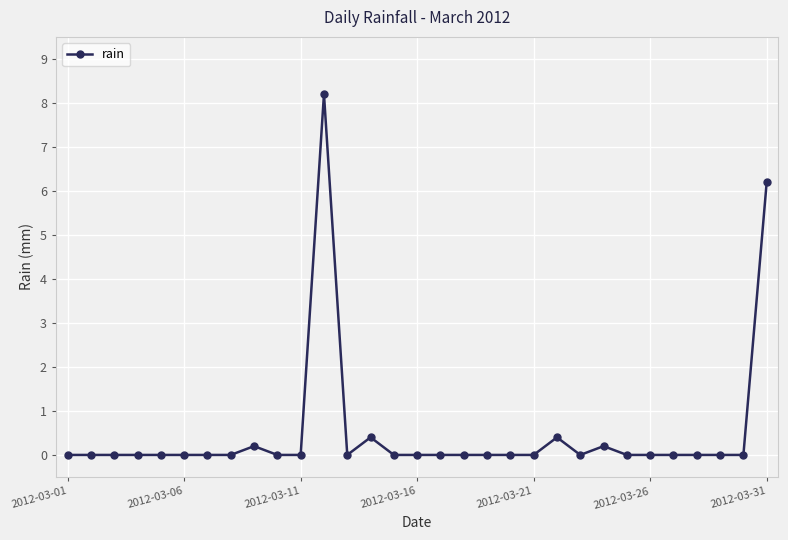

Reading left to right, list all the values displayed in this chart.

0.0	0.0	0.0	0.0	0.0	0.0	0.0	0.0	0.2	0.0	0.0	8.2	0.0	0.4	0.0	0.0	0.0	0.0	0.0	0.0	0.0	0.4	0.0	0.2	0.0	0.0	0.0	0.0	0.0	0.0	6.2